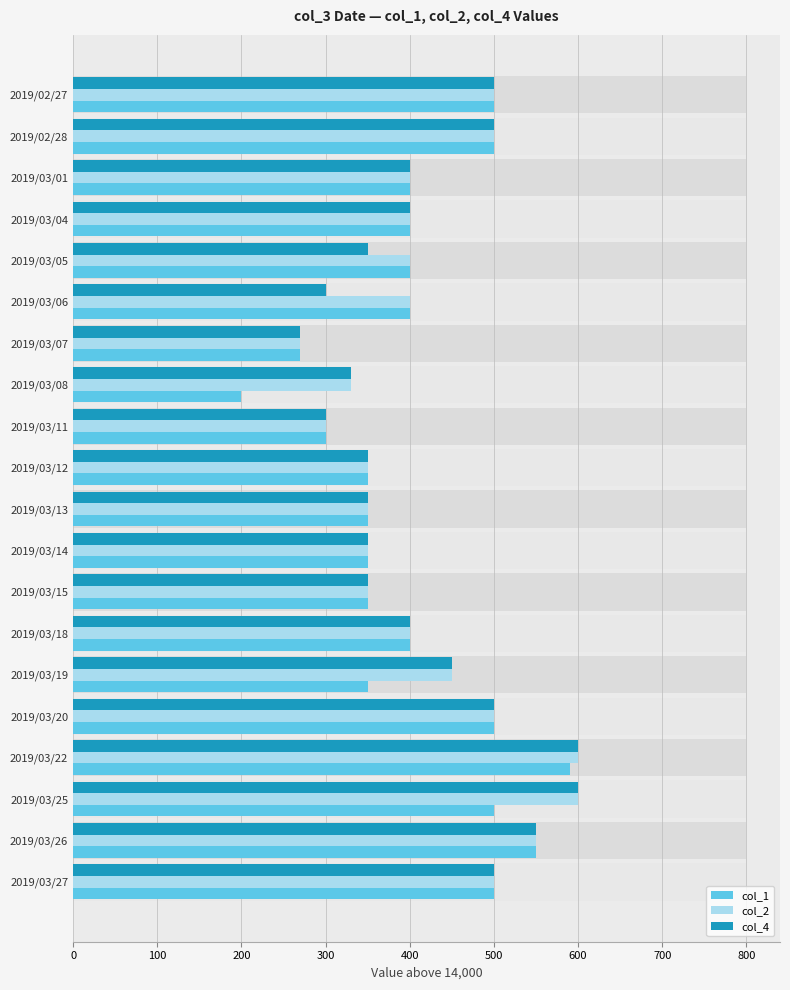

The col_2 series shows 328 at 2019/02/27. True or false?

False